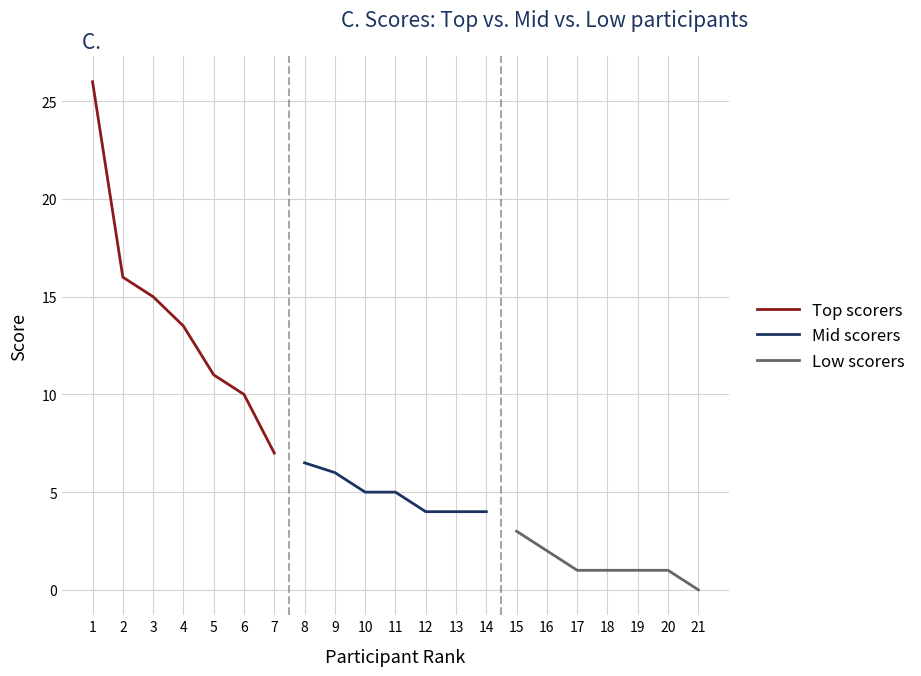

At which label does Top scorers reach its peak?

1